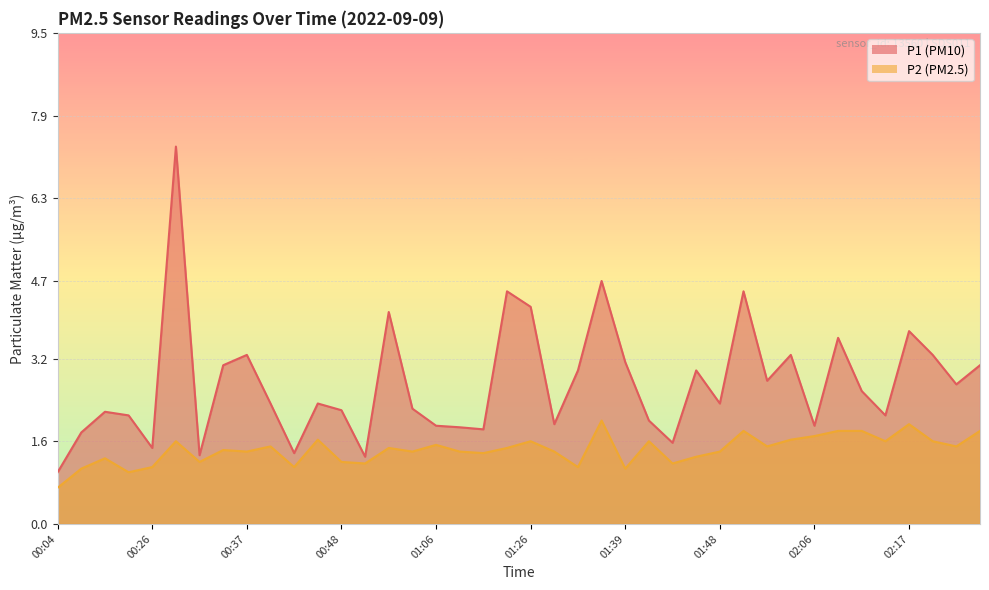

What is the maximum value shown in the chart?

7.3